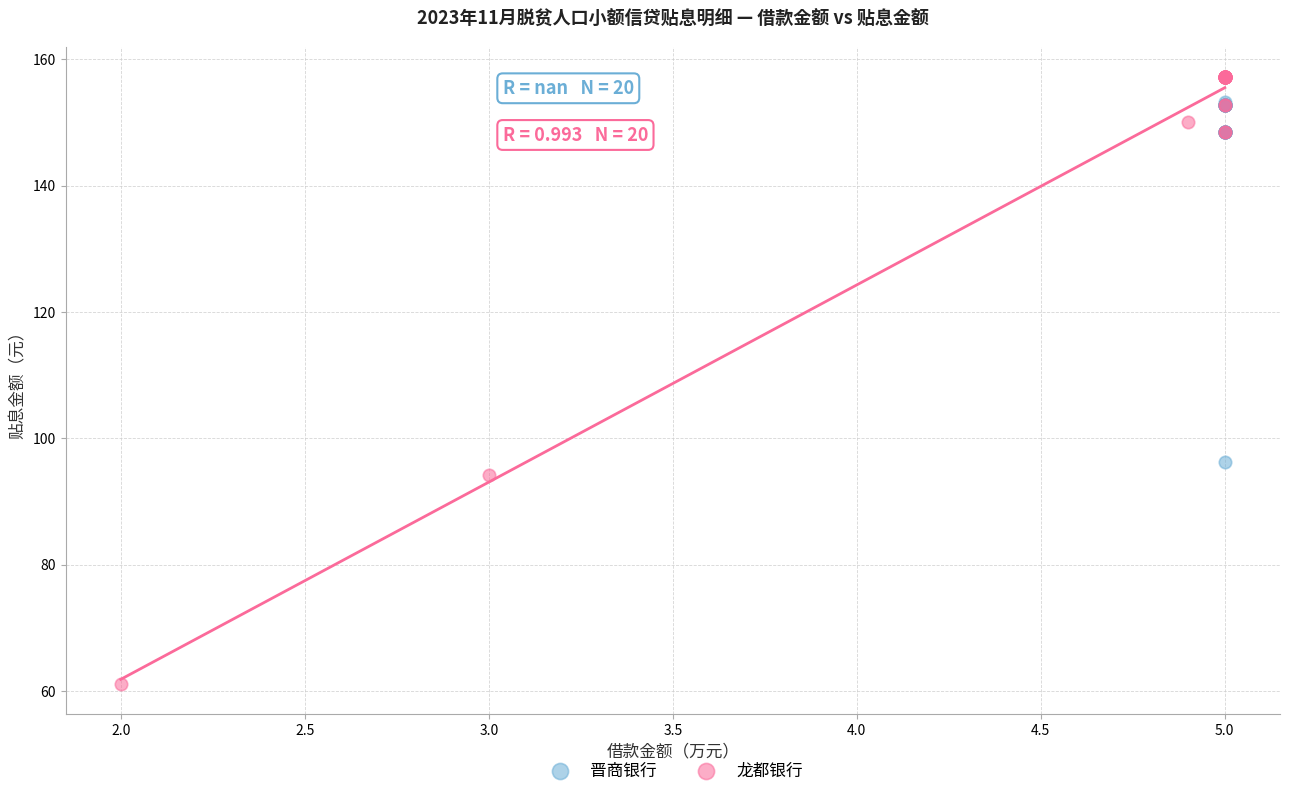

Which series has the largest Y range (max minus min)?

龙都银行